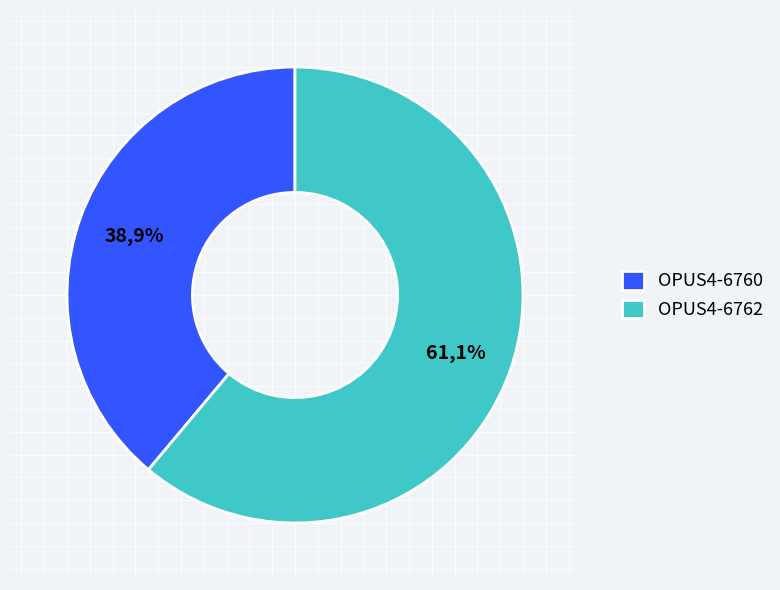

To the nearest percent, what is the difference between the OPUS4-6760 and OPUS4-6762 slice percentages?

22%